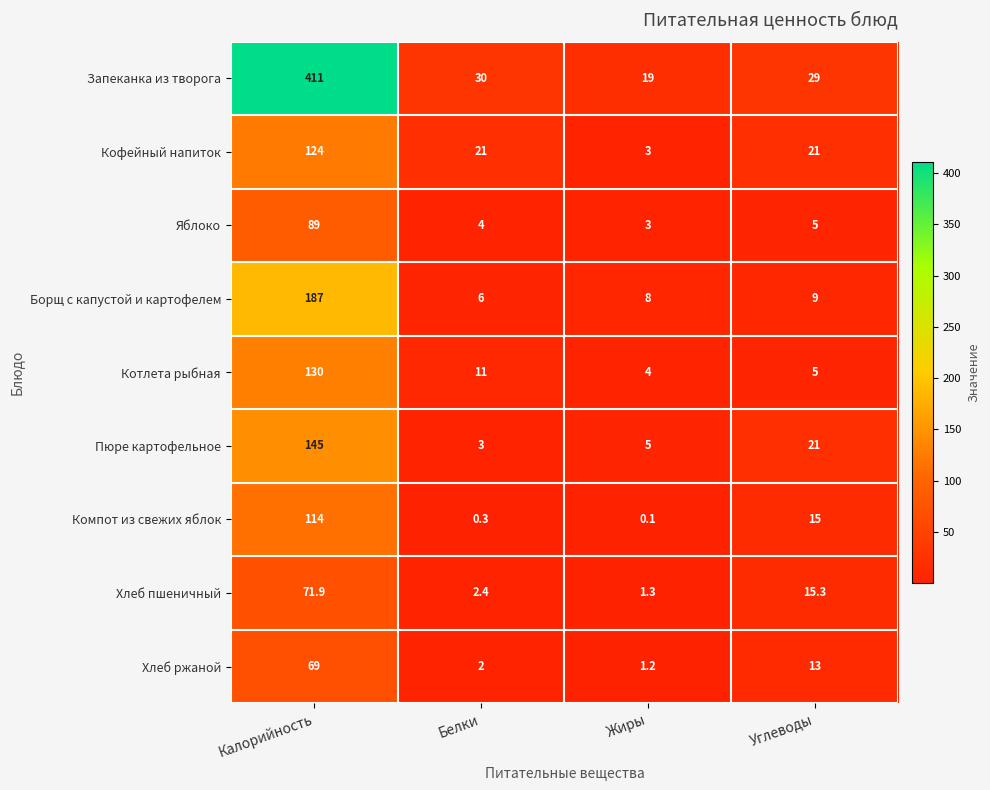

Which series changed the most between Калорийность and Жиры?

Запеканка из творога